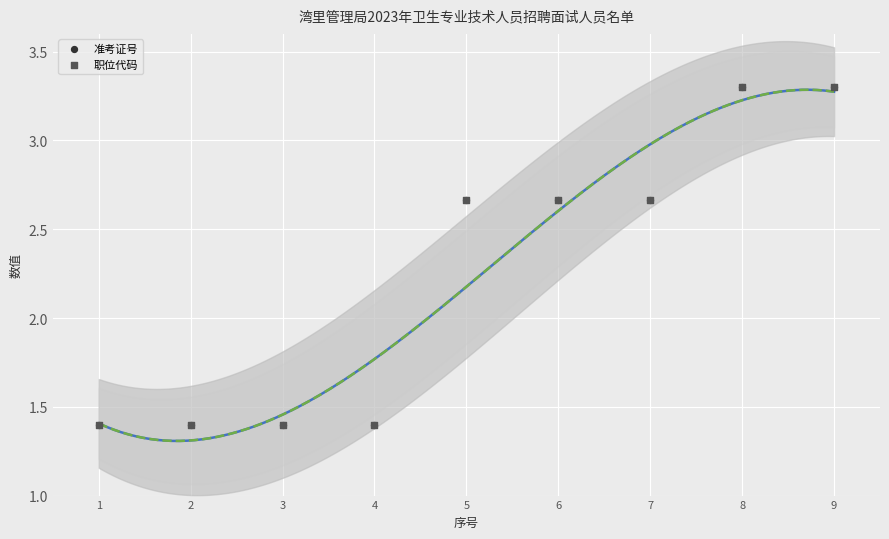

Which series has the widest spread of Y values?

准考证号